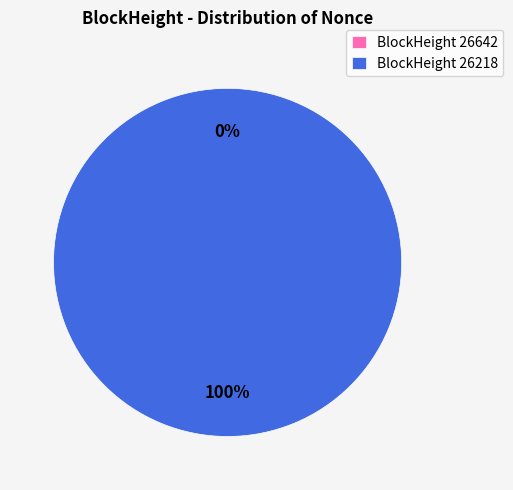

What is the change in value from 26642 to 26218?

+100